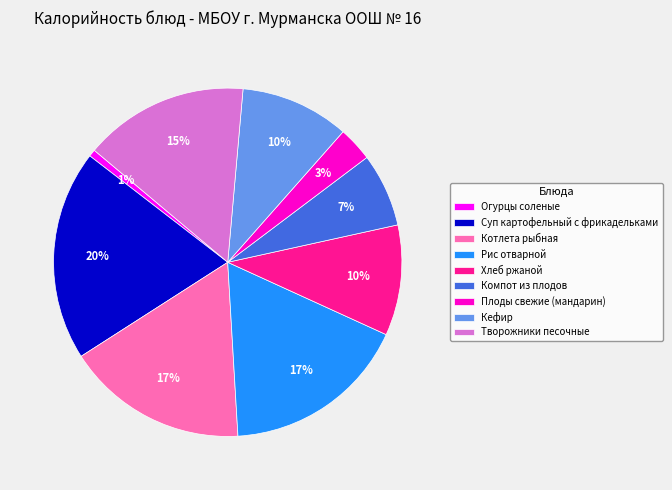

Combined, do Кефир and Огурцы соленые account for over 50%?

No